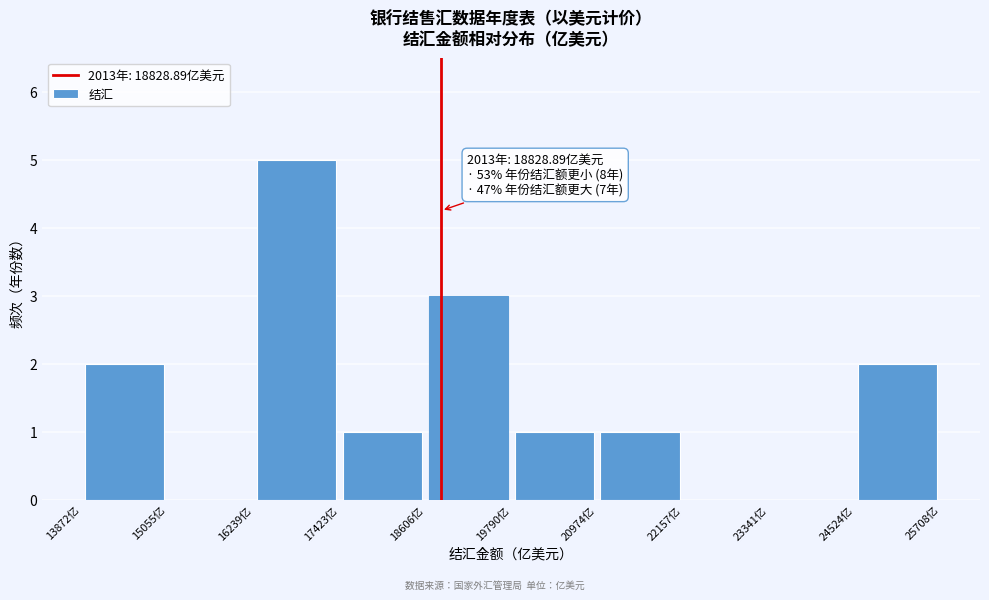

Which range on the x-axis has the tallest bar?

16200 to 17400